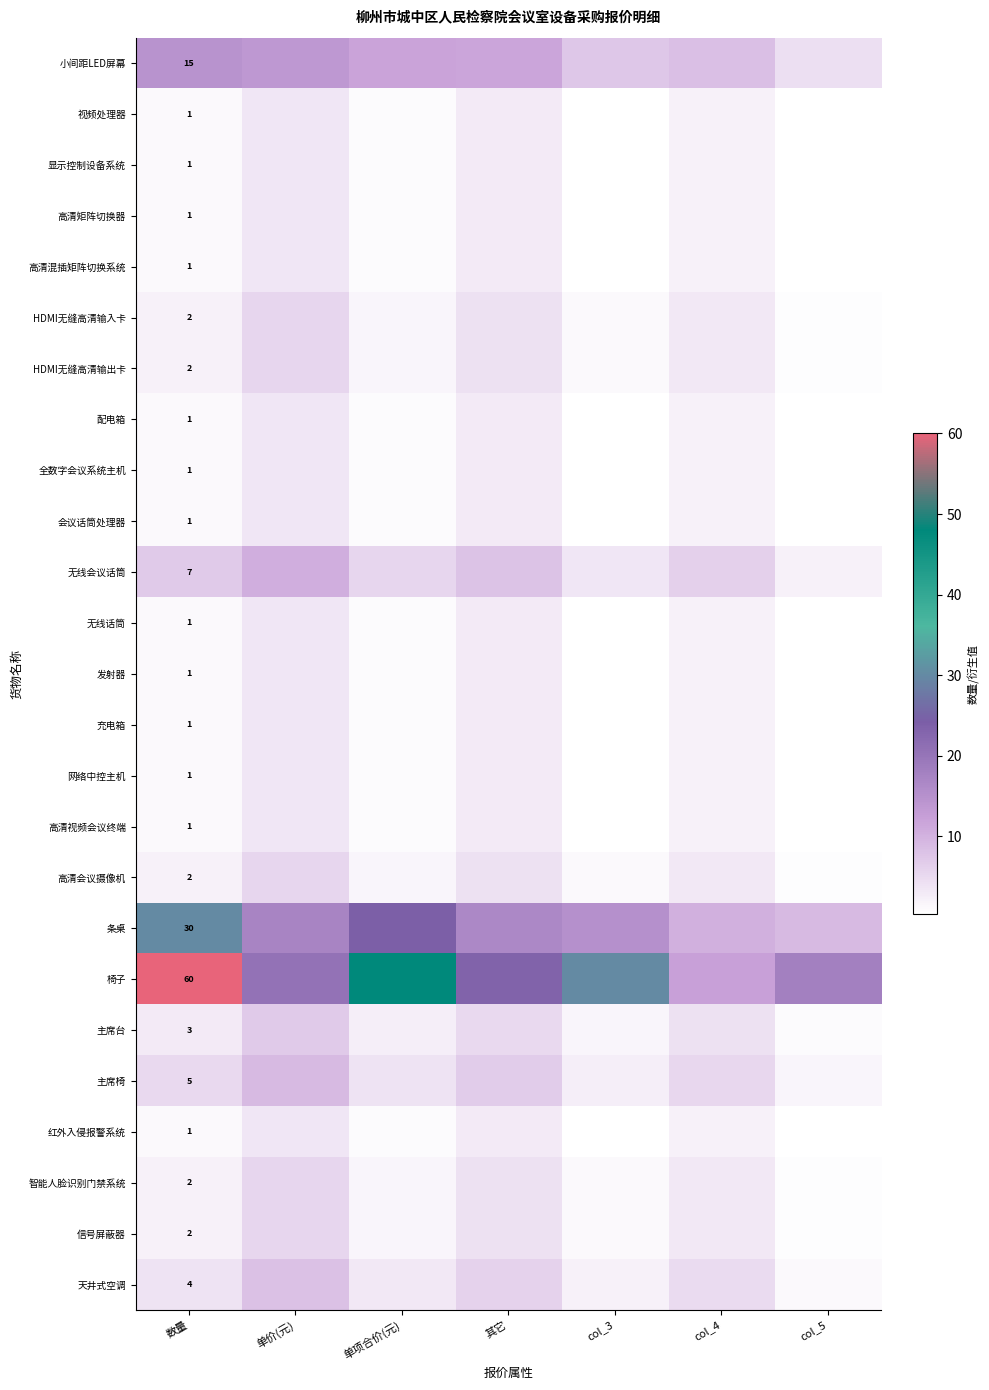

How many data points in 网络中控主机 are less than 1?

3